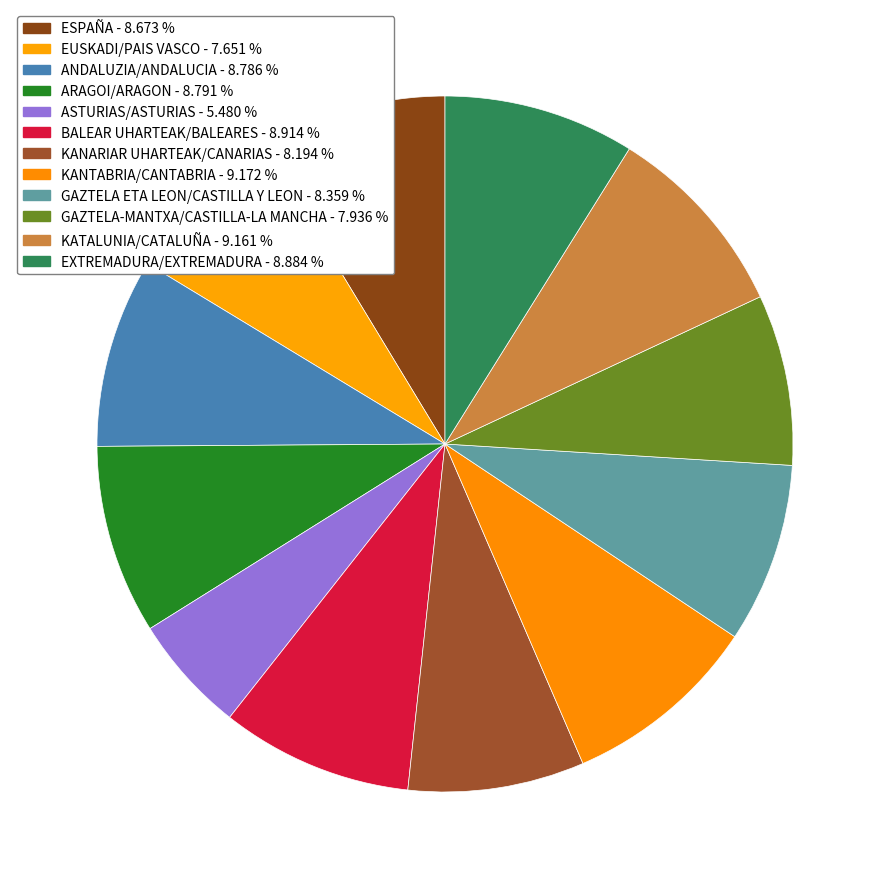

To the nearest percent, what is the average slice percentage?

8%